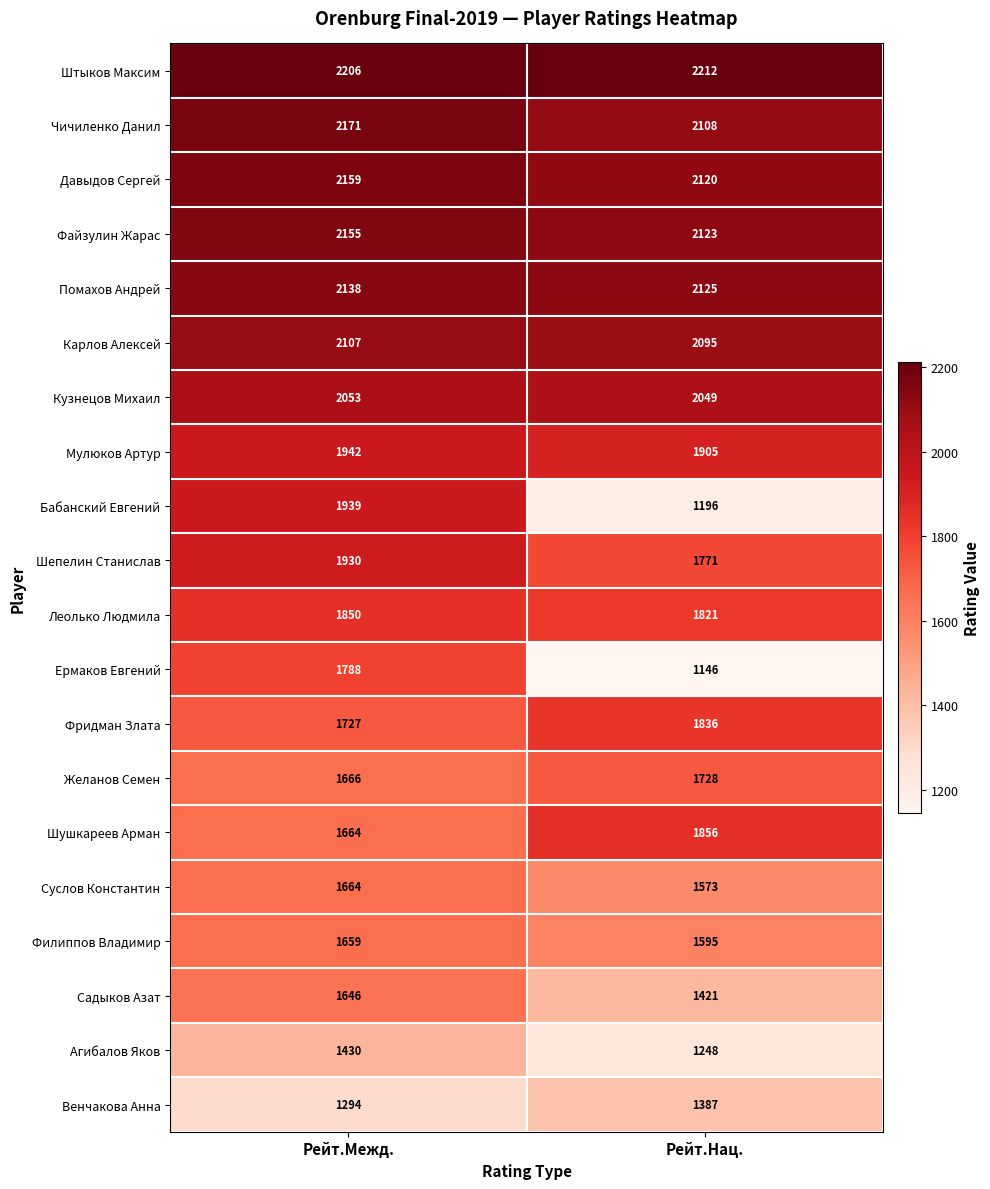

How many data points does each series have?

2